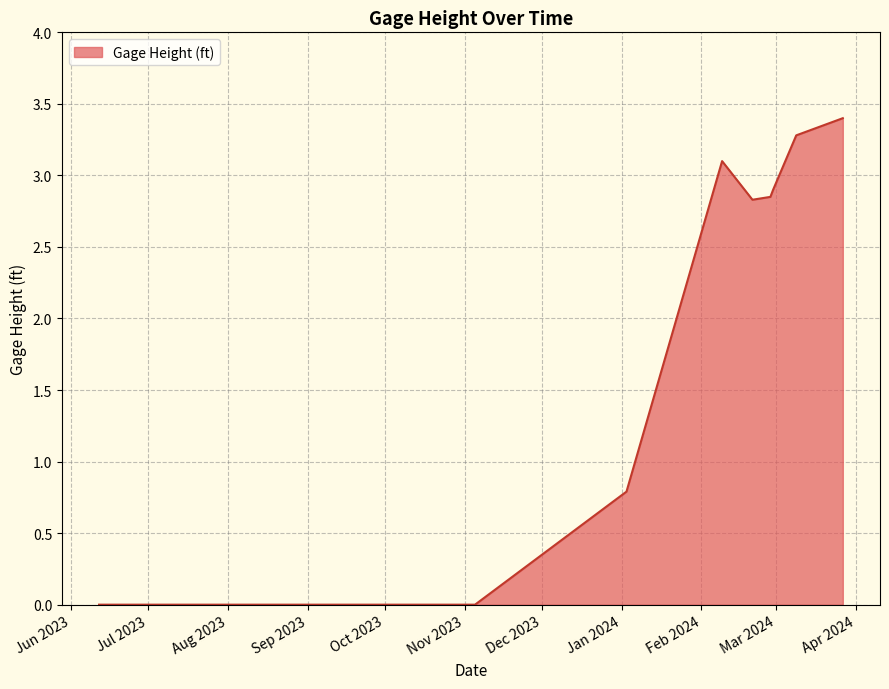

What is the greatest value displayed?

3.4